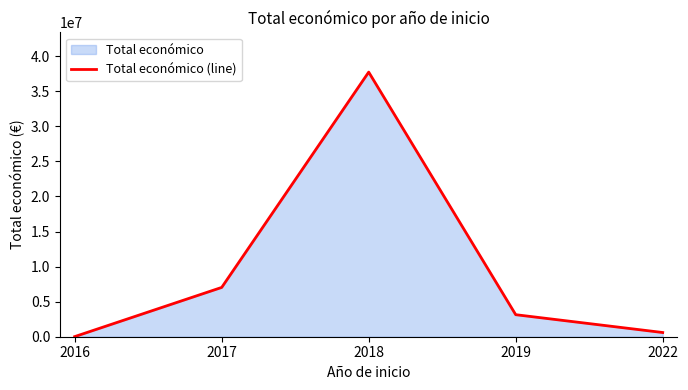

How many data points are above 3142086?

2